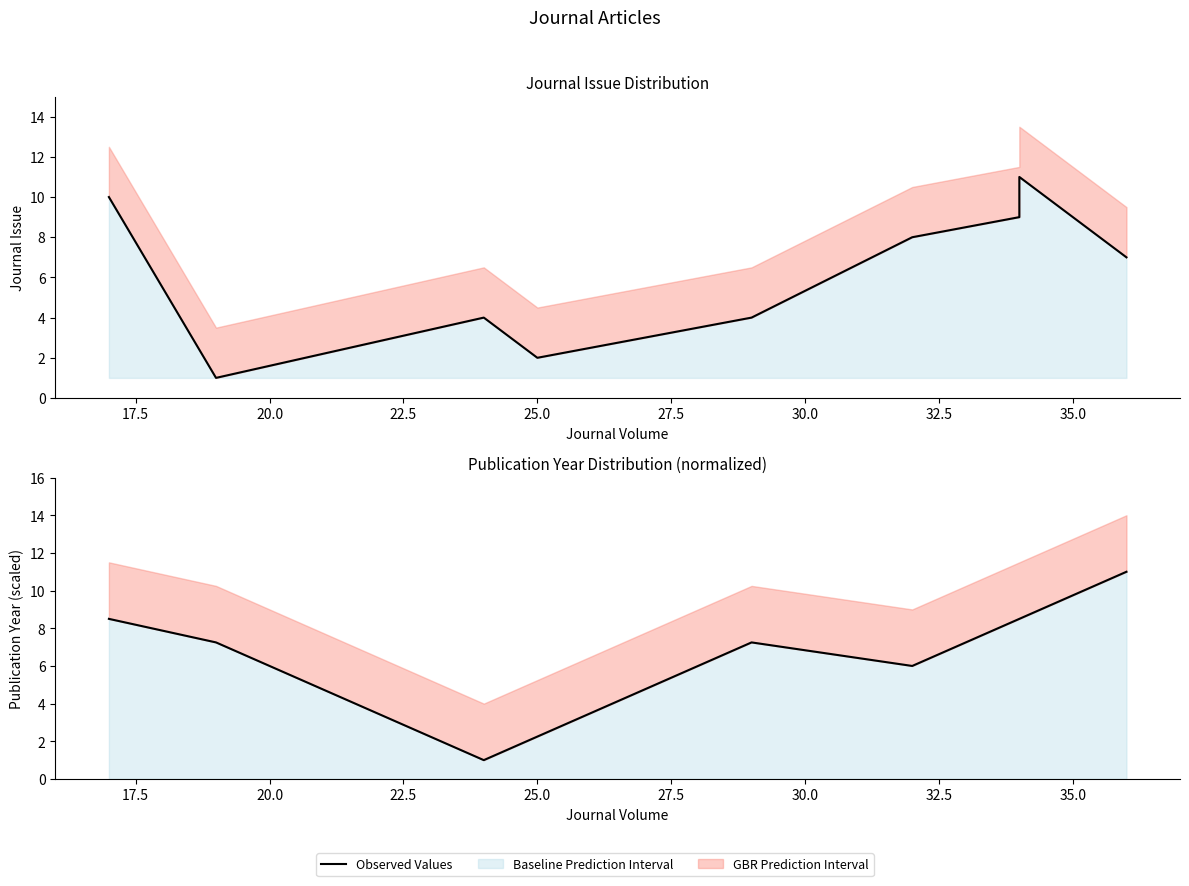

What is the ratio of the value at 20.0 to the value at 25.0?

0.4